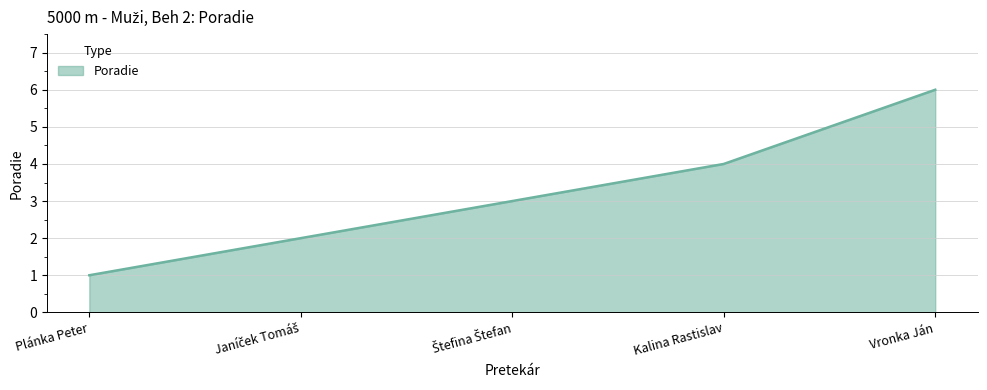

What is the minimum value shown in the chart?

1